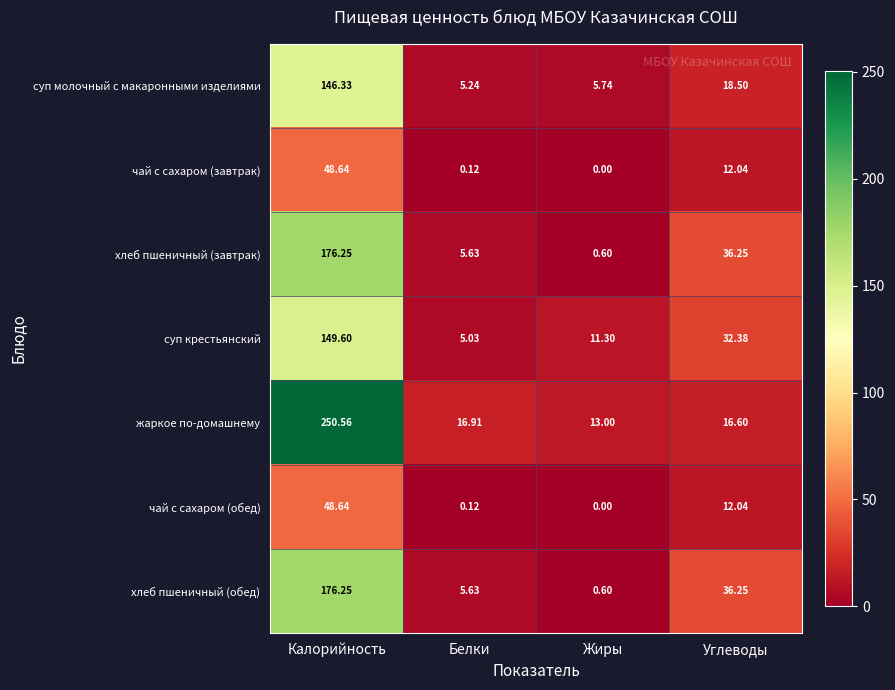

Which series has the largest total across all categories?

жаркое по-домашнему